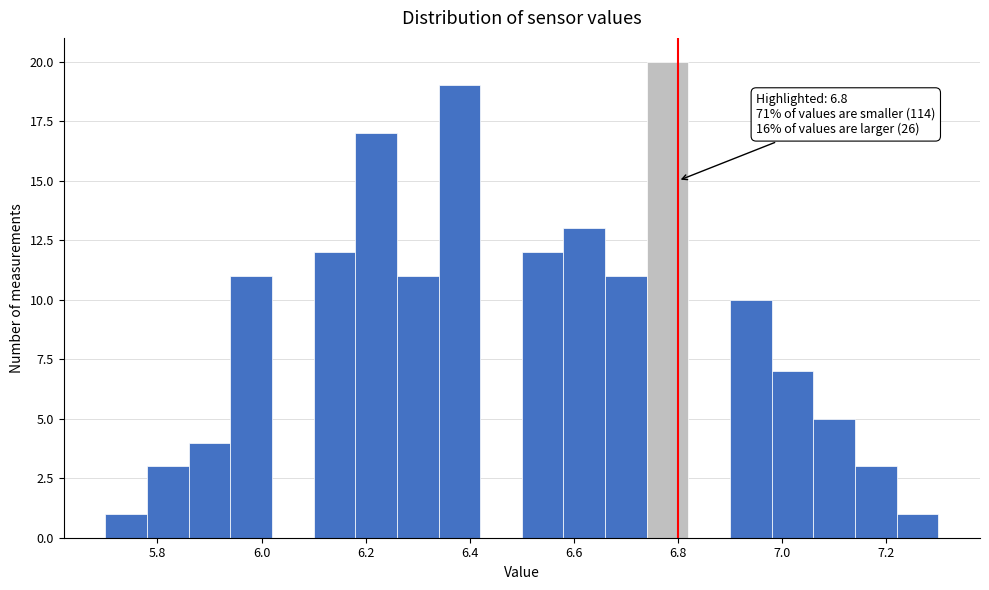

Over which range of the x-axis is the bar tallest?

6.74 to 6.82